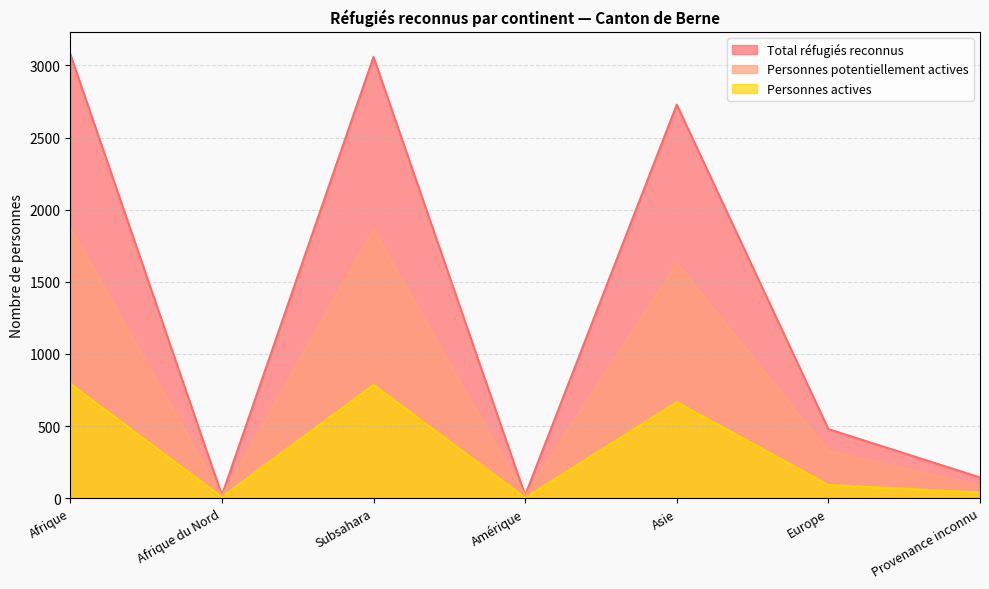

What is the difference between the second highest and minimum values in the Total réfugiés reconnus series?

3039